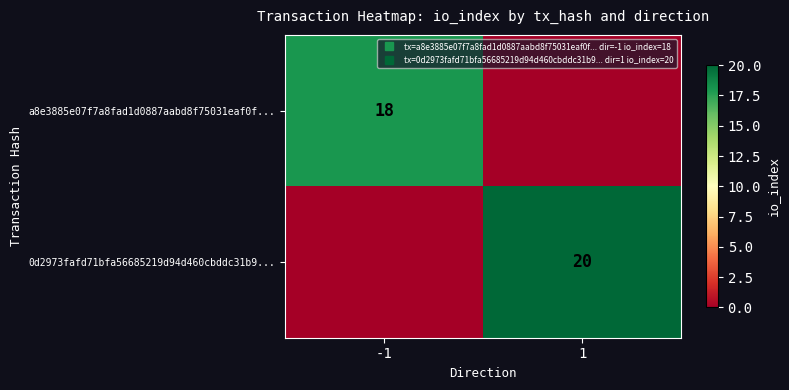

What is the average value of the 0d2973fafd71bfa56685219d94d460cbddc31b9... series?

10